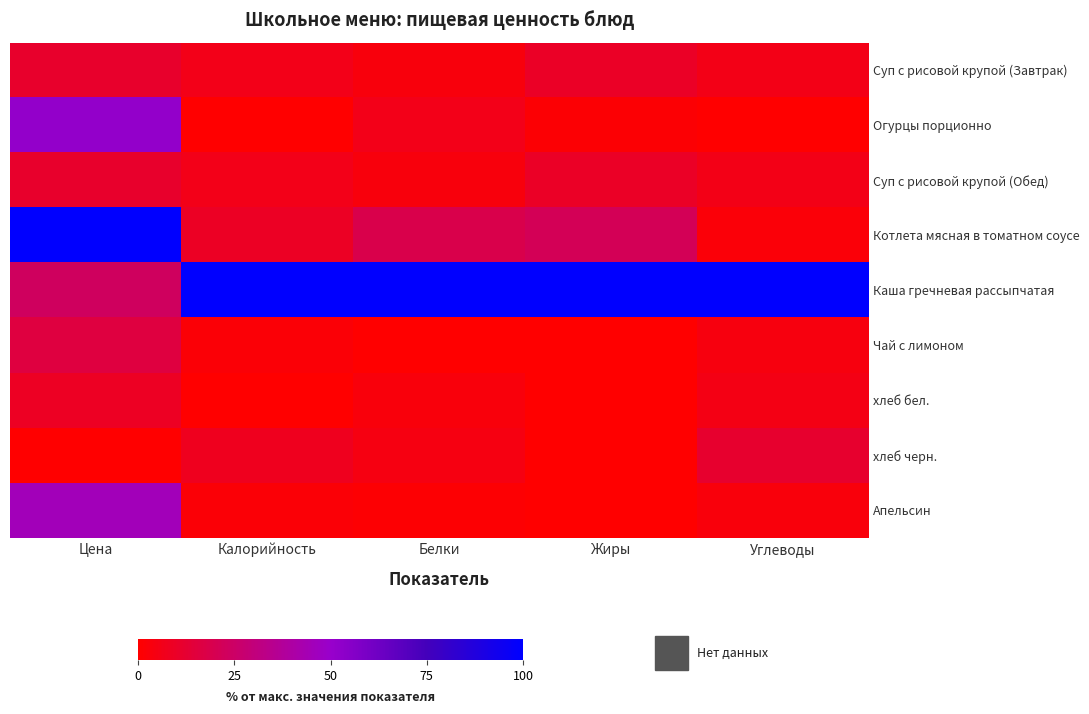

Between Жиры and Цена, which is larger?

Цена